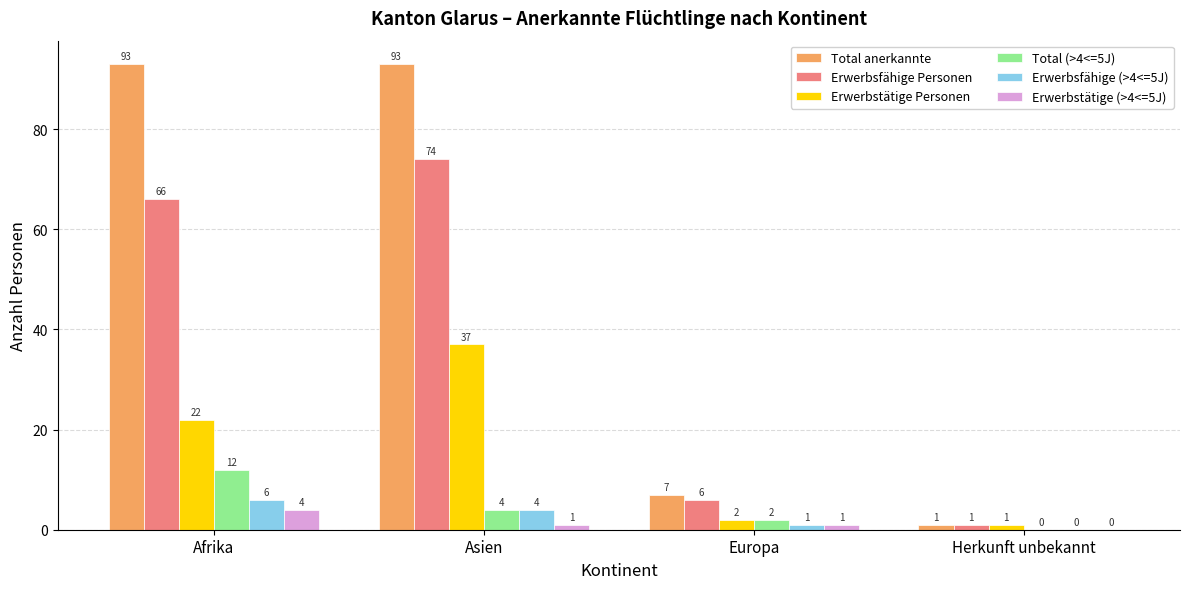

Is it true that Erwerbstätige (>4<=5J) equals 4 at Afrika?

True